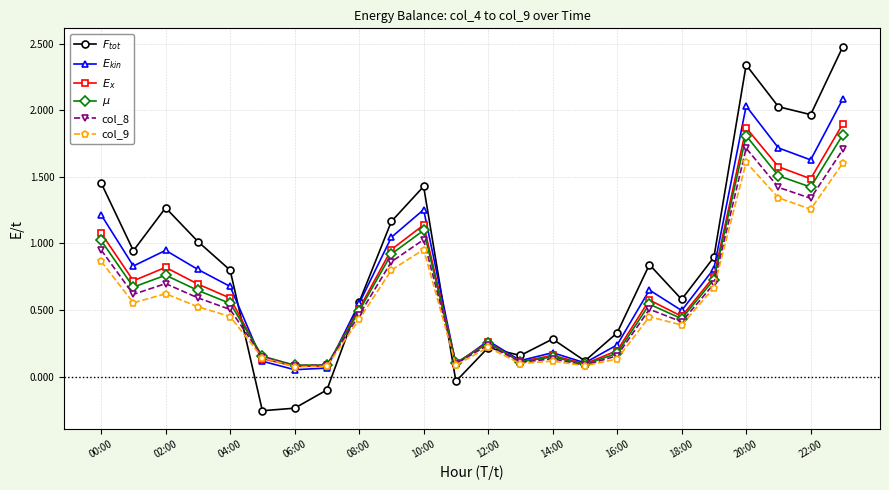

What is the highest value of the col_9 series?

1.6